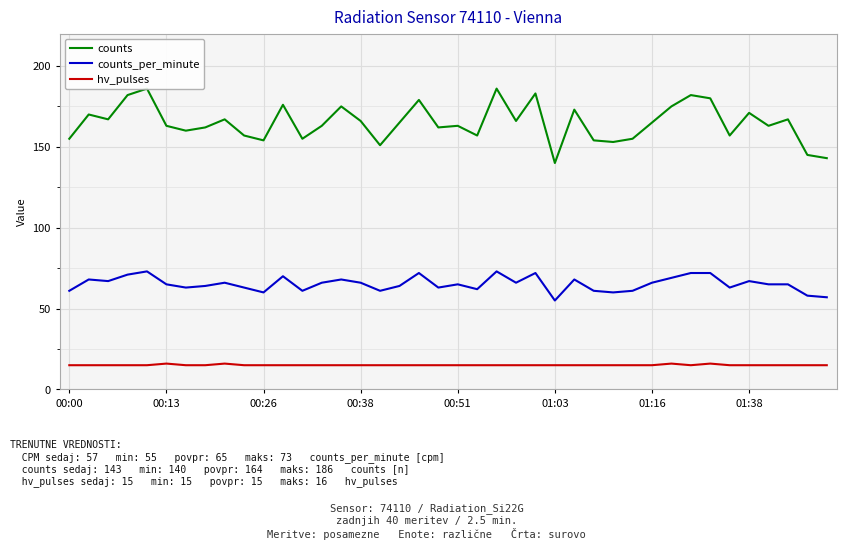

The hv_pulses series shows 15 at 38. True or false?

True